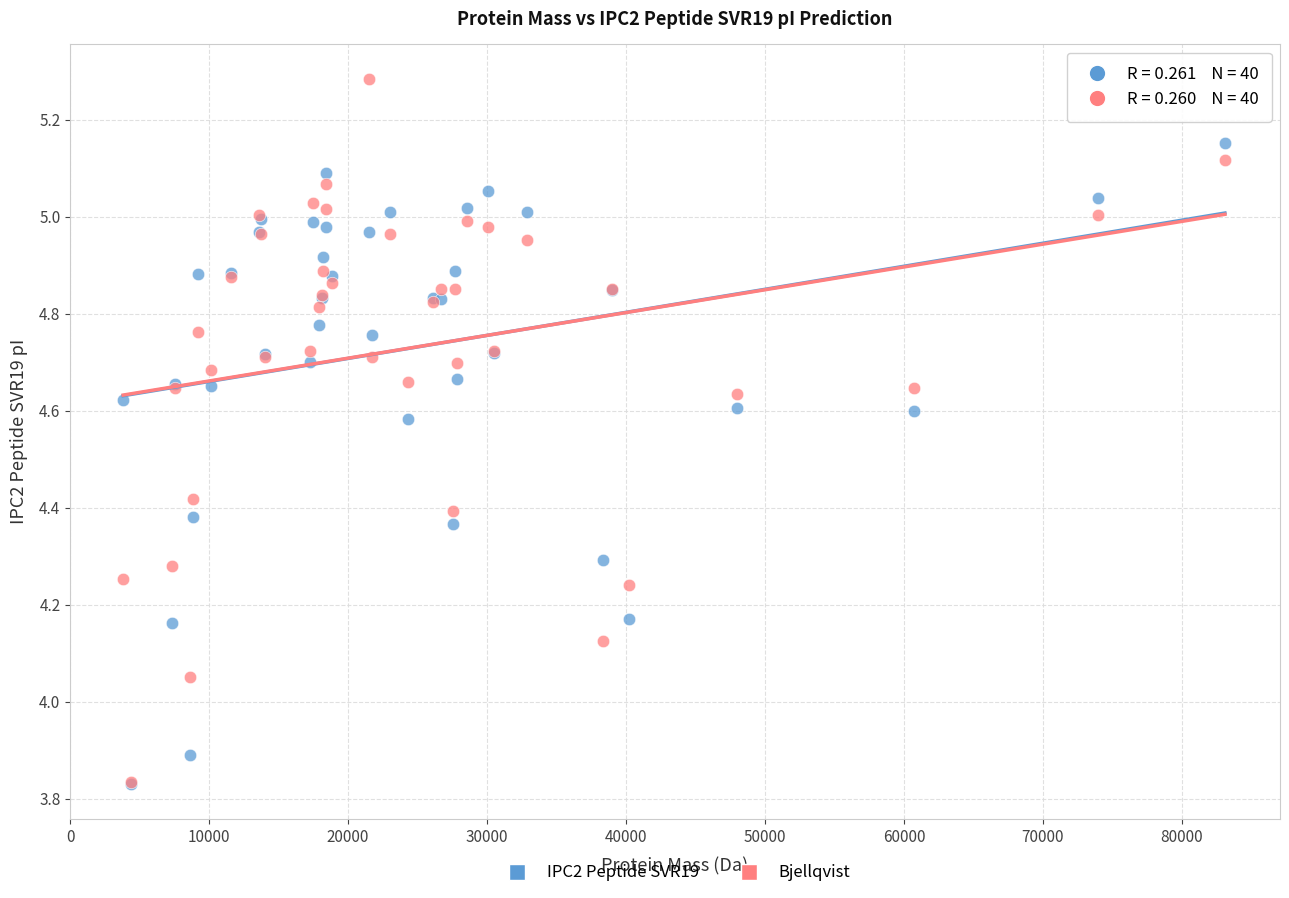

Which series reaches the maximum Y coordinate?

Bjellqvist